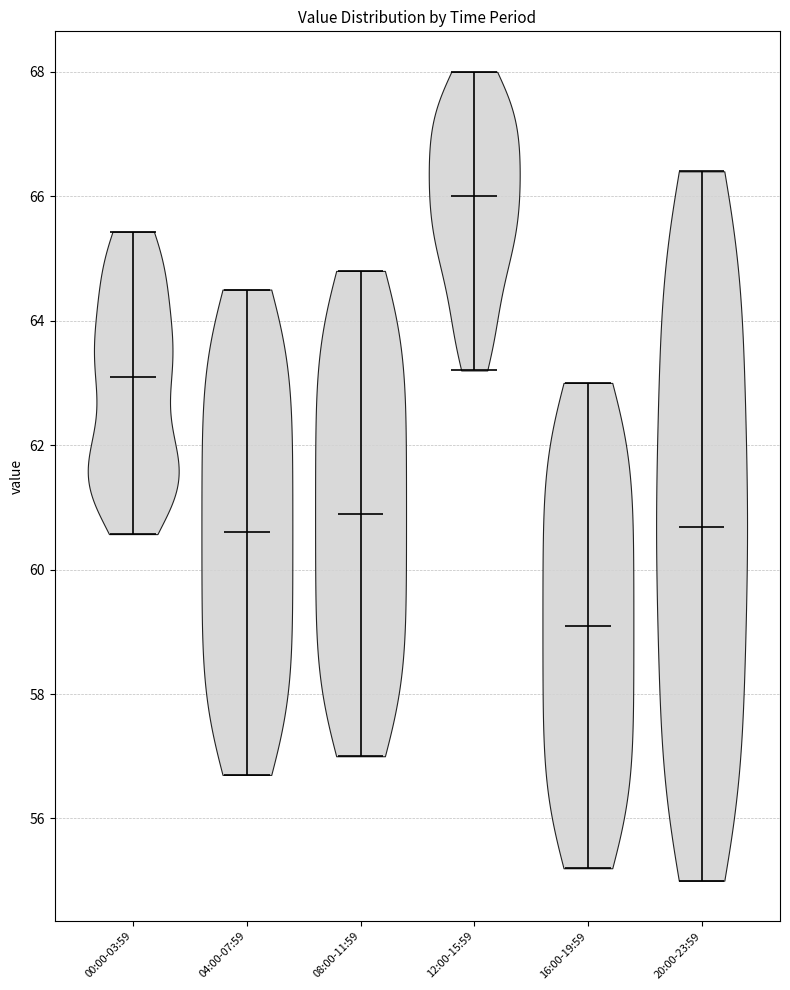

Reading left to right, read every violin against the y-axis: where its median line is, and the lowest and highest points it reaches. The values are not printed on the chart, so give them approximately, as read against the axis.

00:00-03:59: median line 63.0, lowest point 60.6, highest point 65.4
04:00-07:59: median line 60.6, lowest point 56.8, highest point 64.6
08:00-11:59: median line 61.0, lowest point 57.0, highest point 64.8
12:00-15:59: median line 66.0, lowest point 63.2, highest point 68.0
16:00-19:59: median line 59.2, lowest point 55.2, highest point 63.0
20:00-23:59: median line 60.6, lowest point 55.0, highest point 66.4